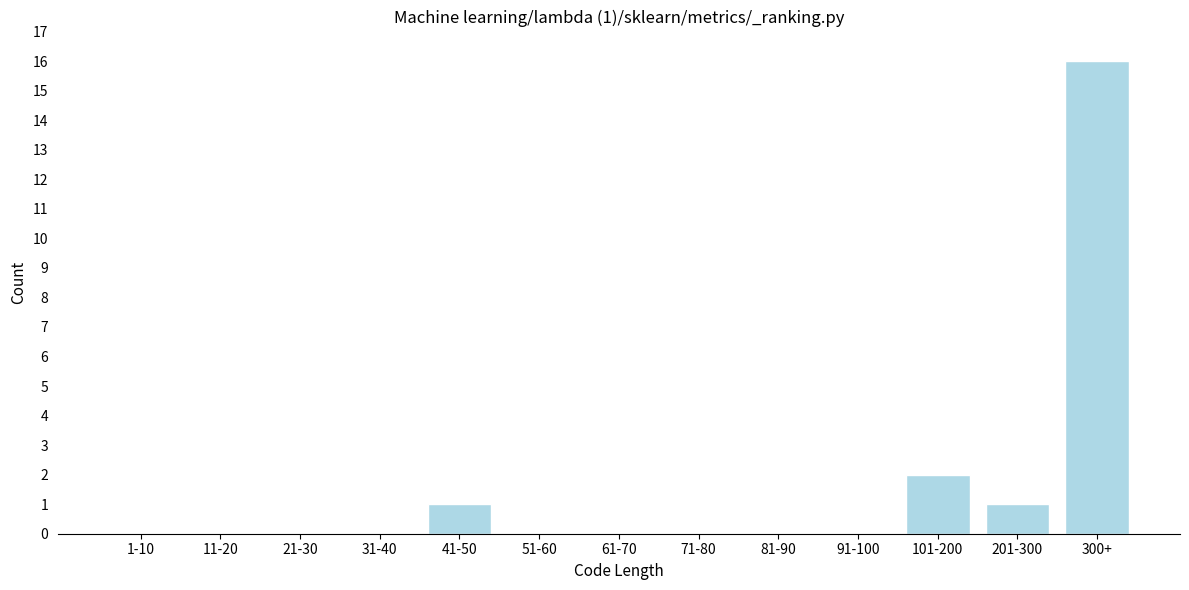

Reading left to right, what are all the values shown in this chart?

1-10=0	11-20=0	21-30=0	31-40=0	41-50=1	51-60=0	61-70=0	71-80=0	81-90=0	91-100=0	101-200=2	201-300=1	300+=16